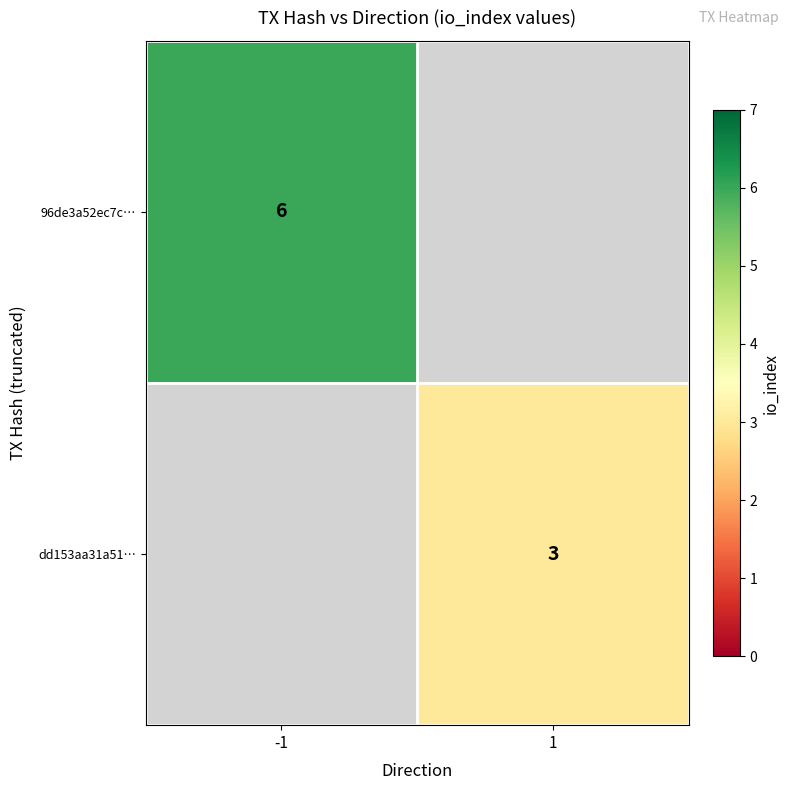

The value of dd153aa31a51… at 1 is 3. True or false?

True